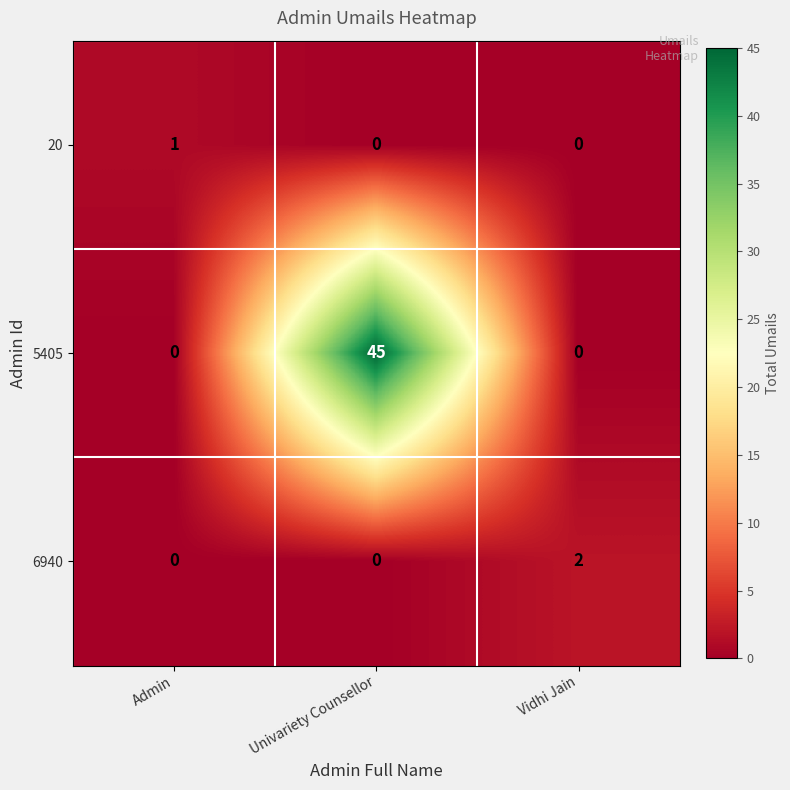

Reading left to right, what are all the values shown in this chart?

20: Admin=1	Univariety Counsellor=0	Vidhi Jain=0
5405: Admin=0	Univariety Counsellor=45	Vidhi Jain=0
6940: Admin=0	Univariety Counsellor=0	Vidhi Jain=2